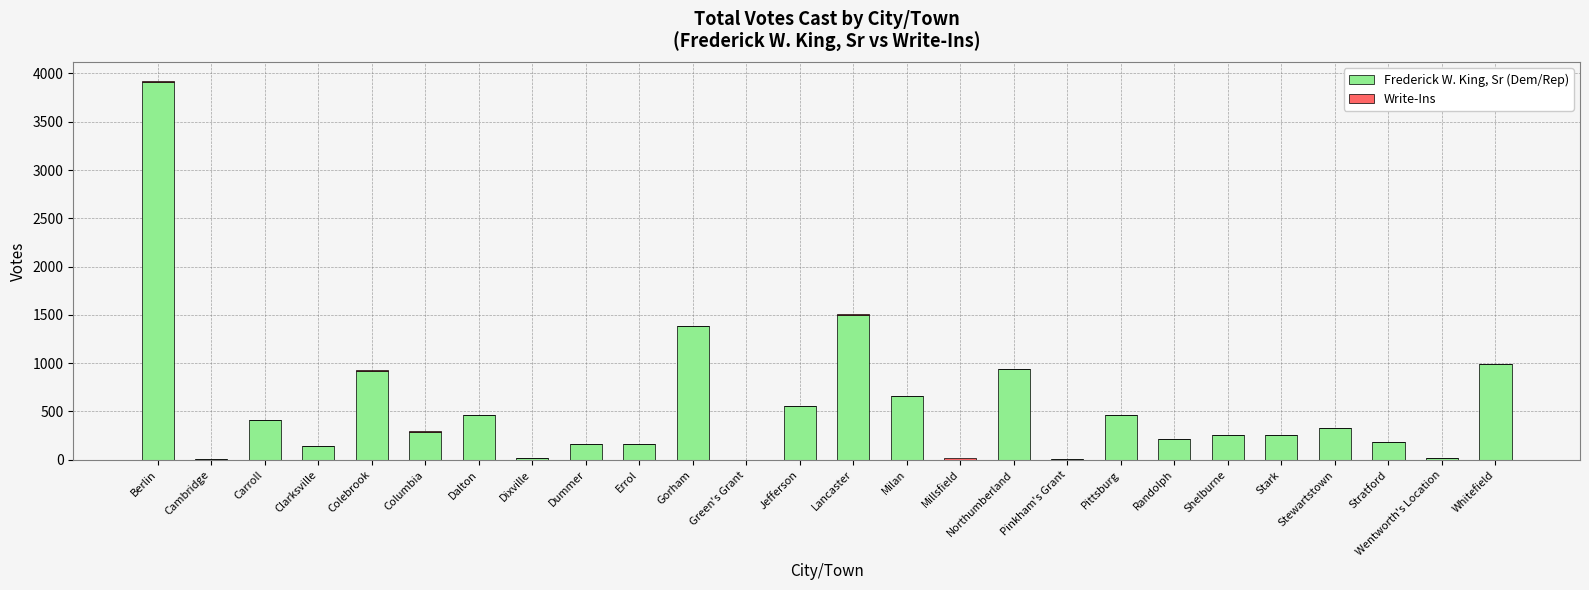

Which category has the highest value in the Frederick W. King, Sr (Dem/Rep) series?

Berlin